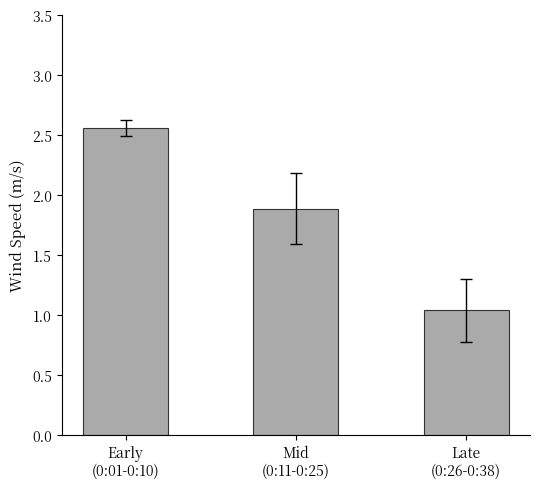

Is it true that the value at Mid
(0:11-0:25) is 2.8?

False